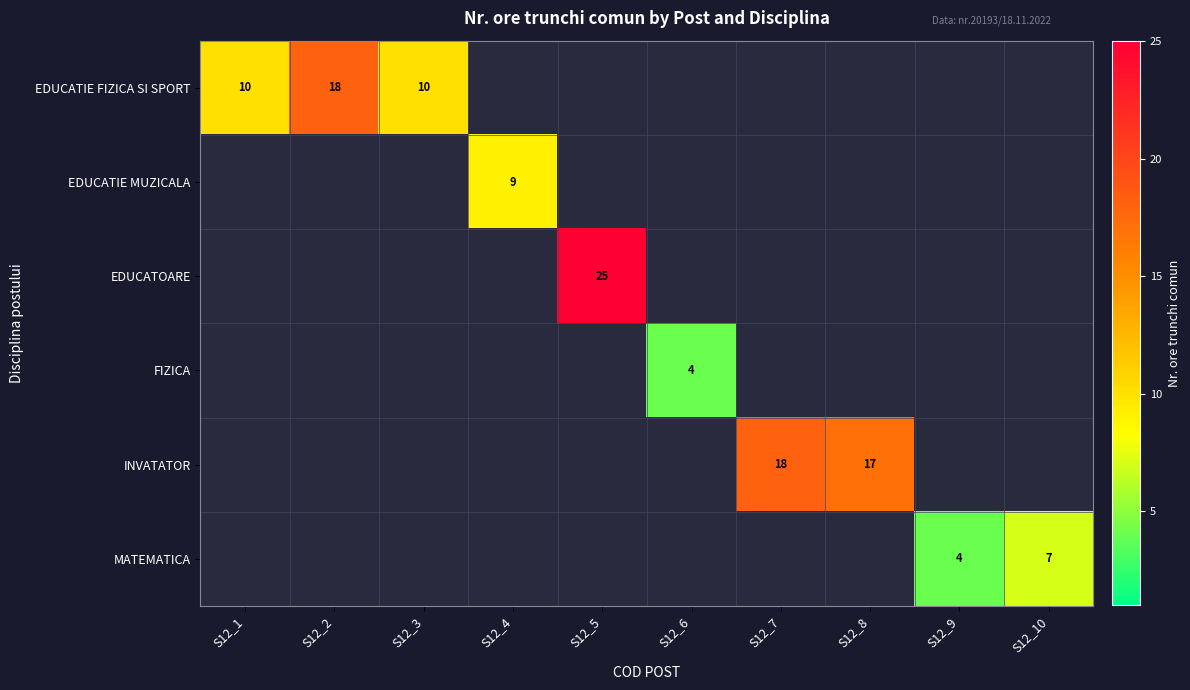

Is it true that INVATATOR equals 29 at S12_7?

False